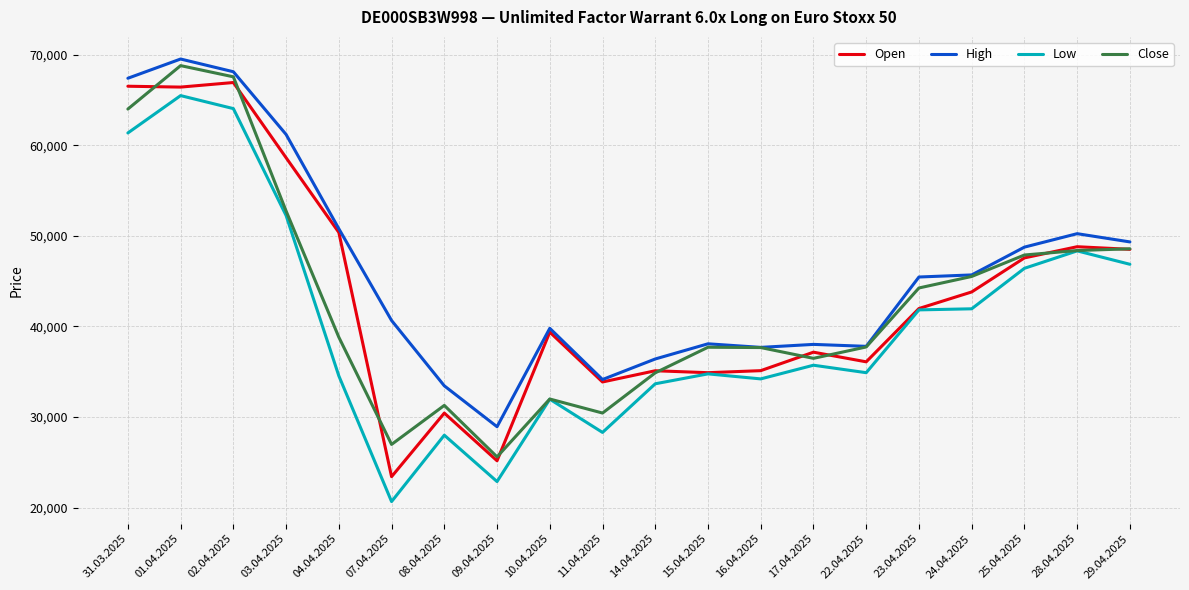

True or false: High and Low cross at least once.

False